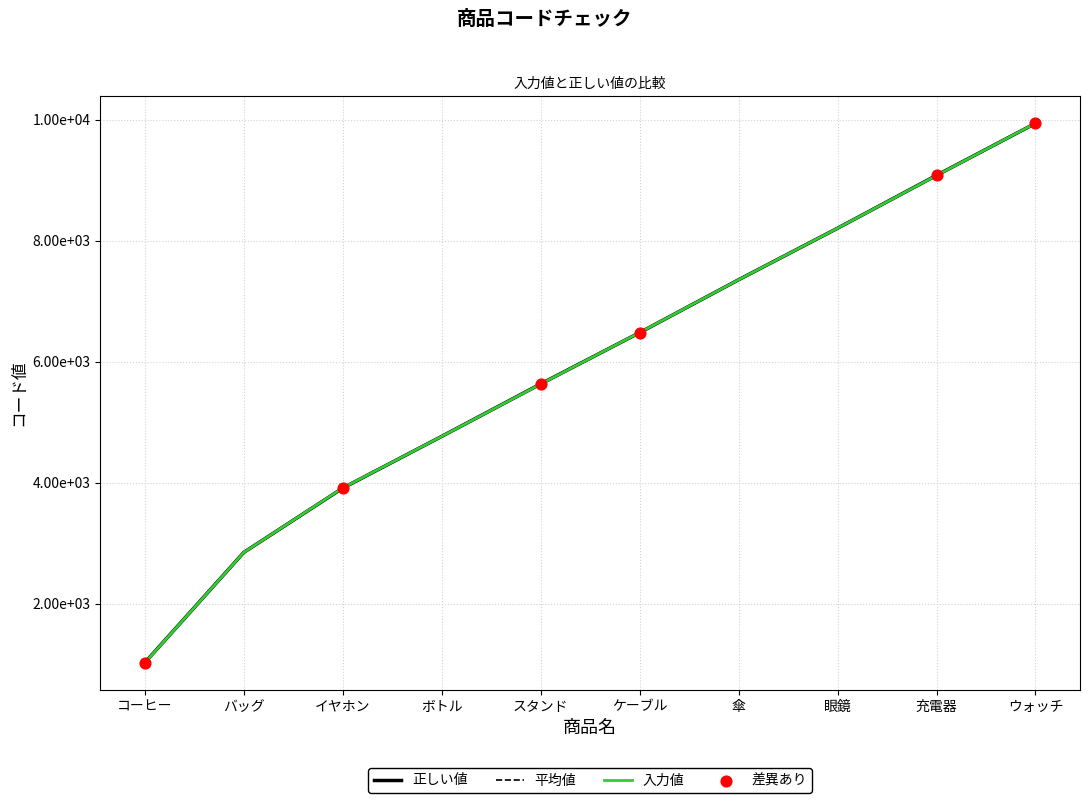

Which series reaches the maximum Y coordinate?

入力値